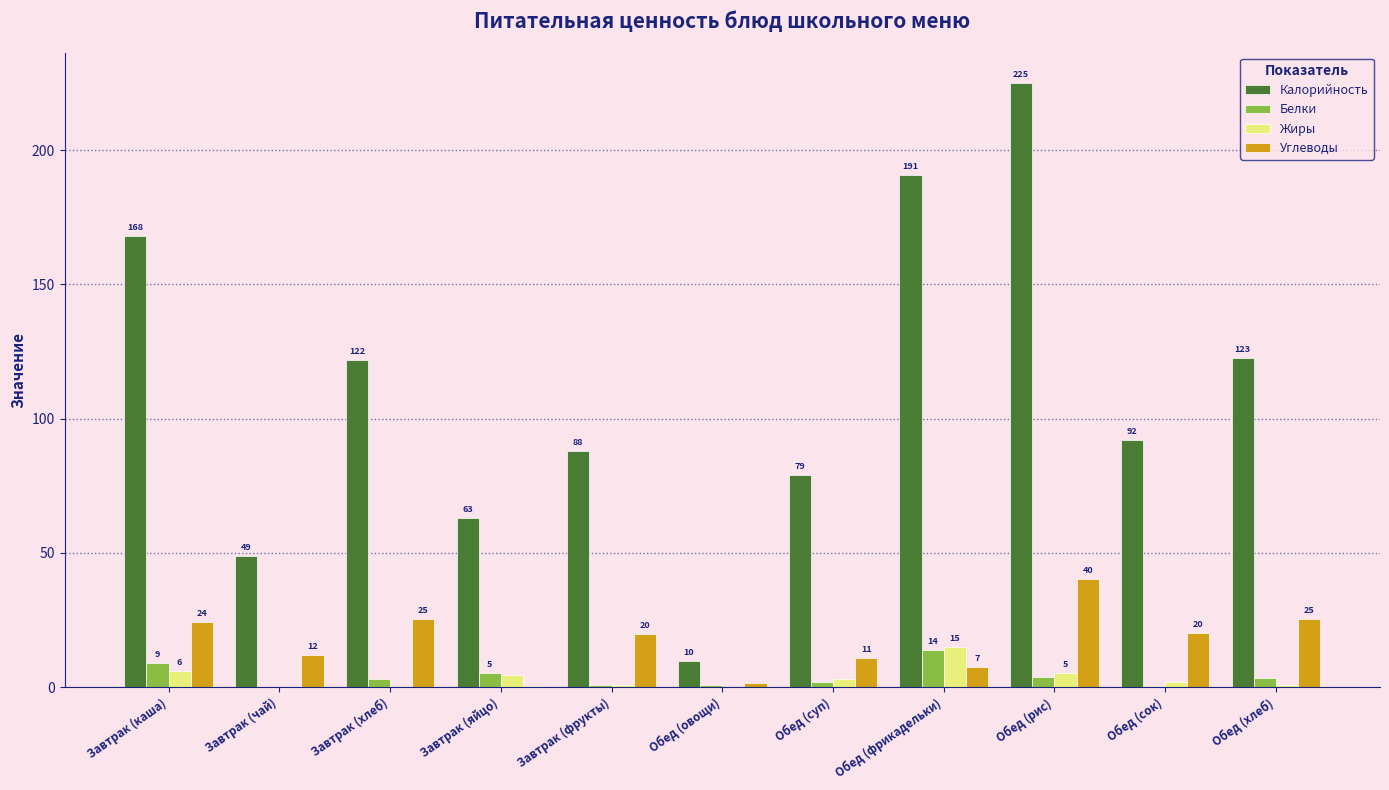

What is the maximum value for Калорийность?

225.1